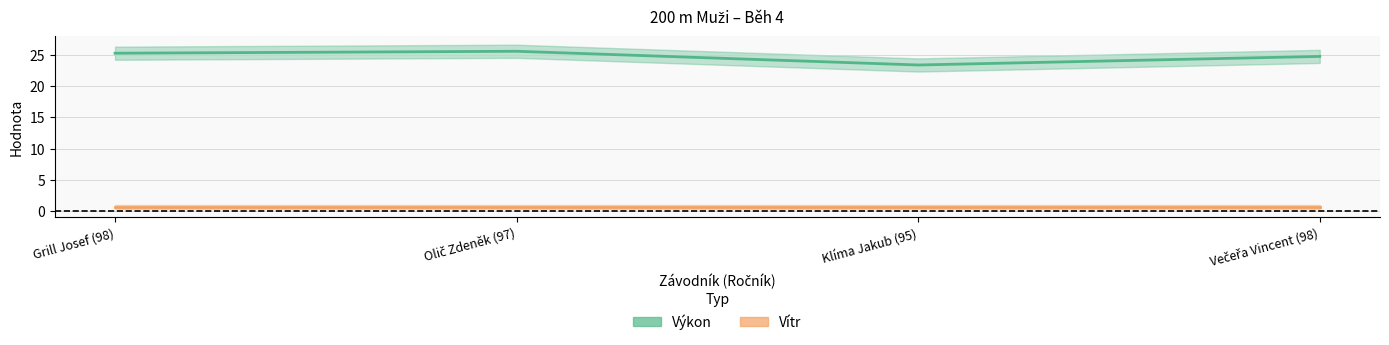

At which label does Vítr reach its minimum?

Grill Josef (98)